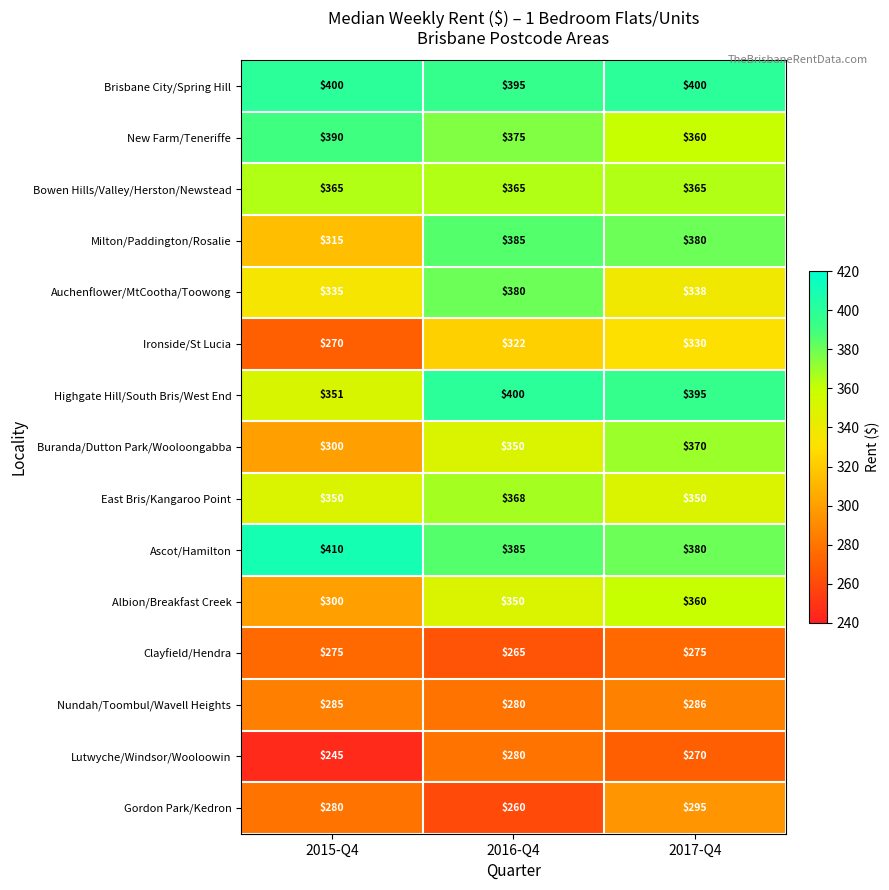

Rank the categories by Ascot/Hamilton value from highest to lowest.

2015-Q4, 2016-Q4, 2017-Q4